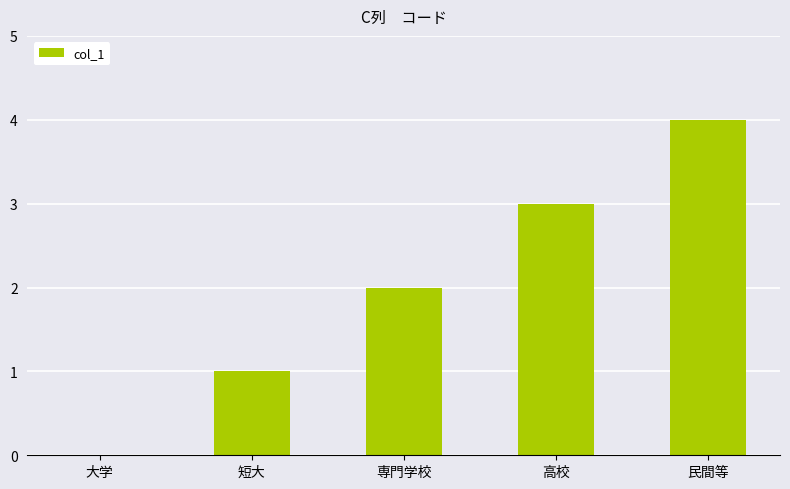

What is the maximum value shown in the chart?

4